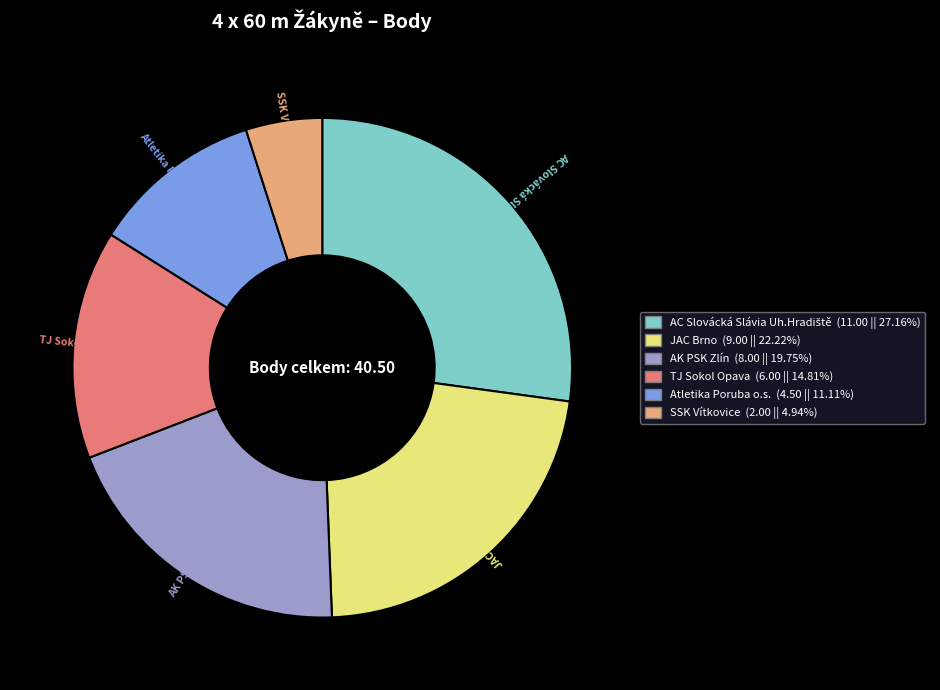

Which slice is the smallest?

SSK Vítkovice